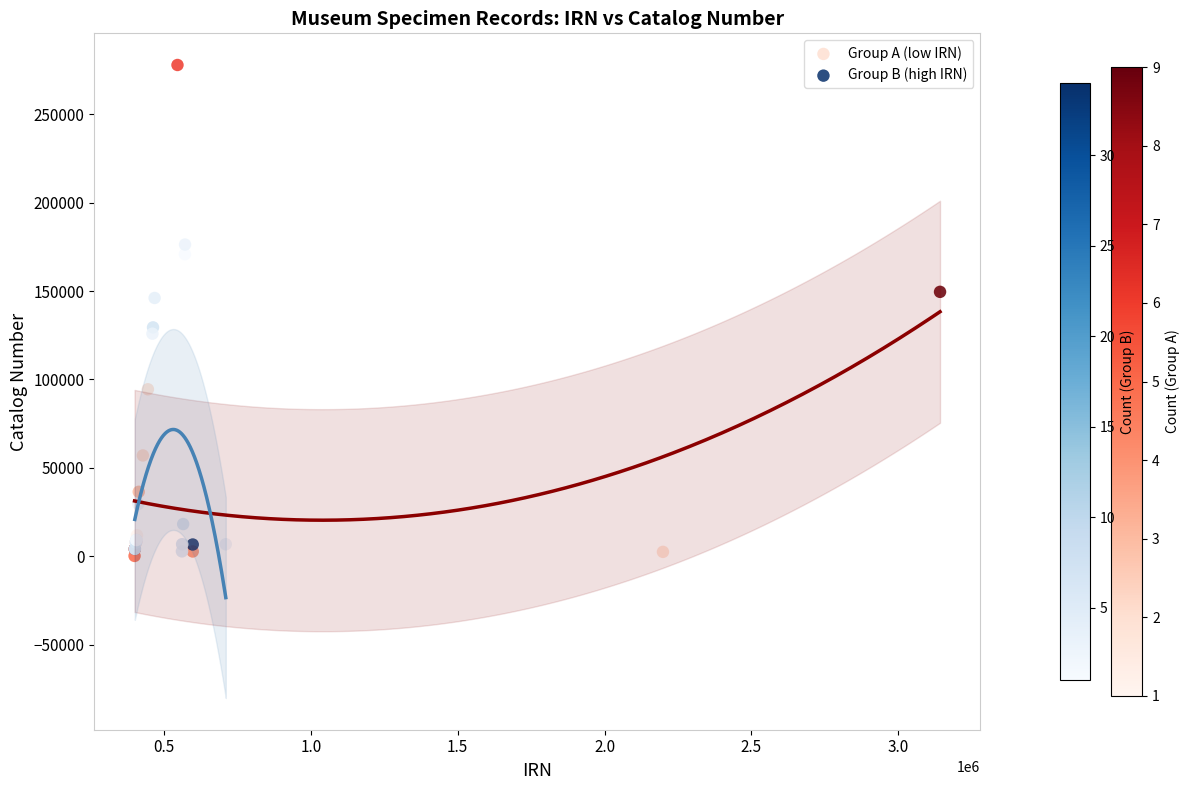

Which series has the widest spread of Y values?

Group A (low IRN)